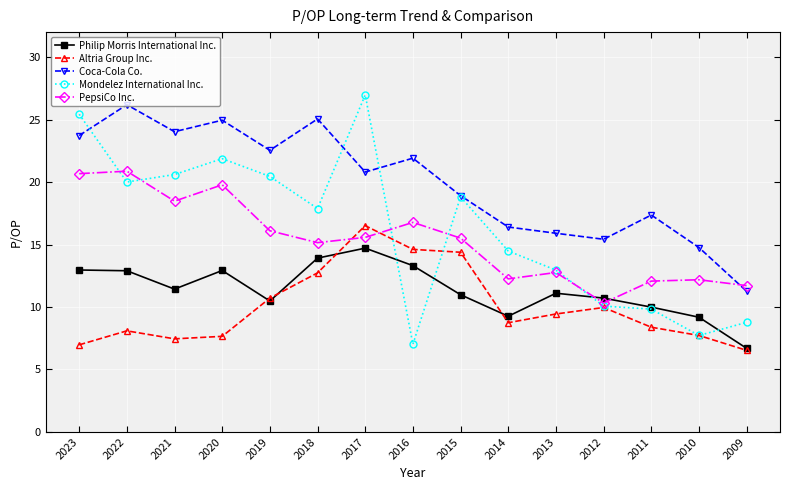

Rank the series at 2016 from highest to lowest value.

Coca-Cola Co., PepsiCo Inc., Altria Group Inc., Philip Morris International Inc., Mondelez International Inc.